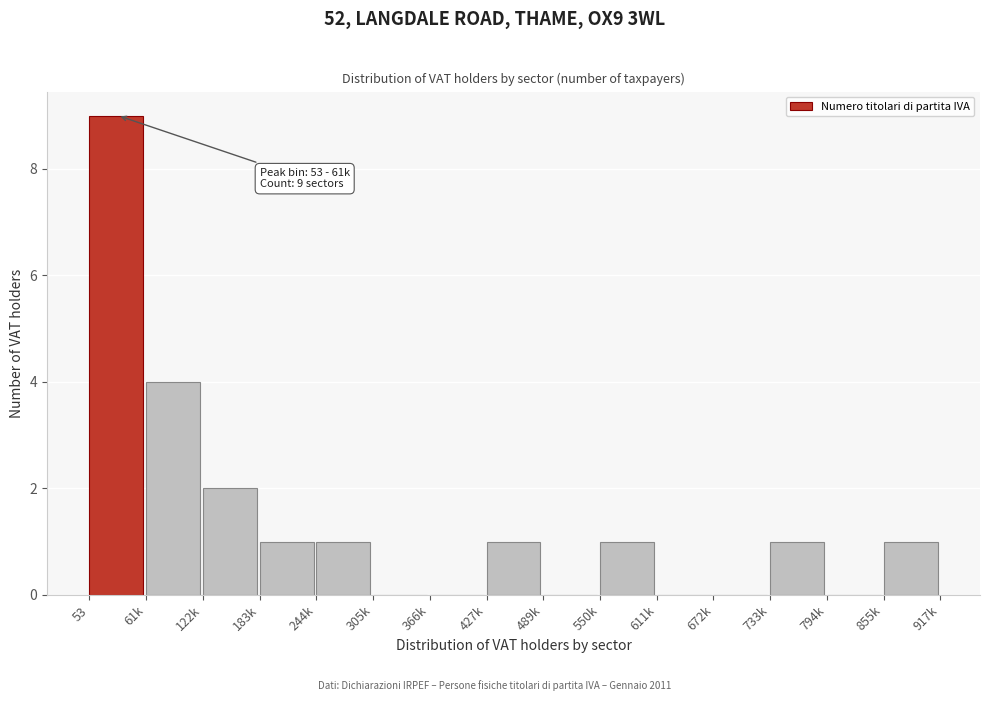

Reading right to left, extract all data points from this chart.

855k=1	794k=0	733k=1	672k=0	611k=0	550k=1	489k=0	427k=1	366k=0	305k=0	244k=1	183k=1	122k=2	61k=4	53=9